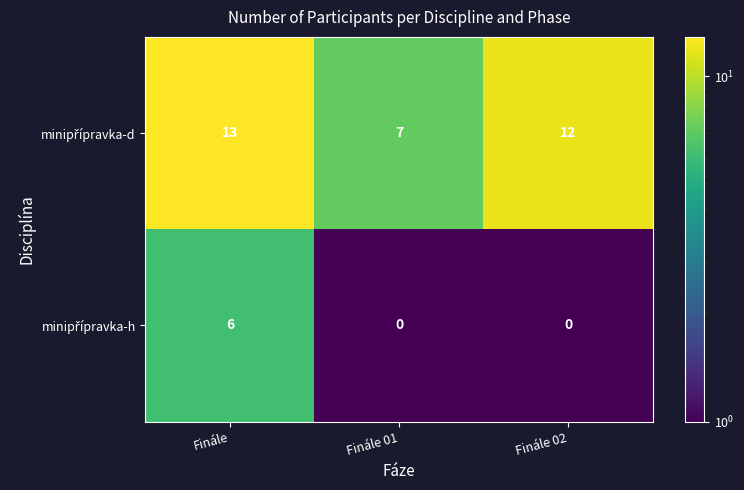

At which category is the sum across all series the highest?

Finále